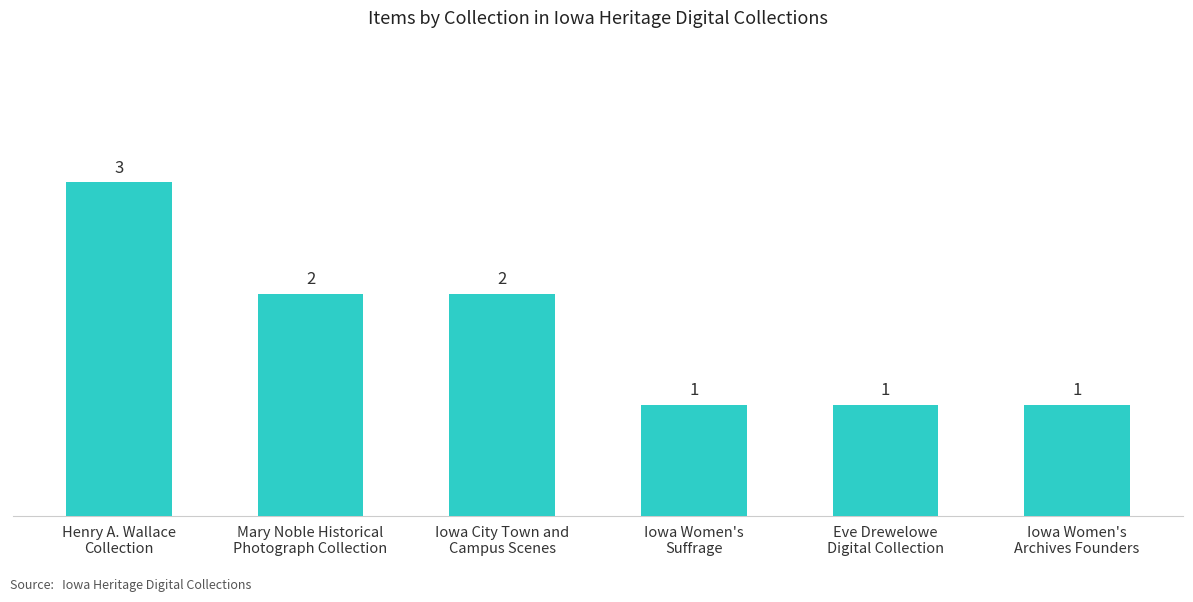

Is it true that the value at Mary Noble Historical
Photograph Collection is 1?

False